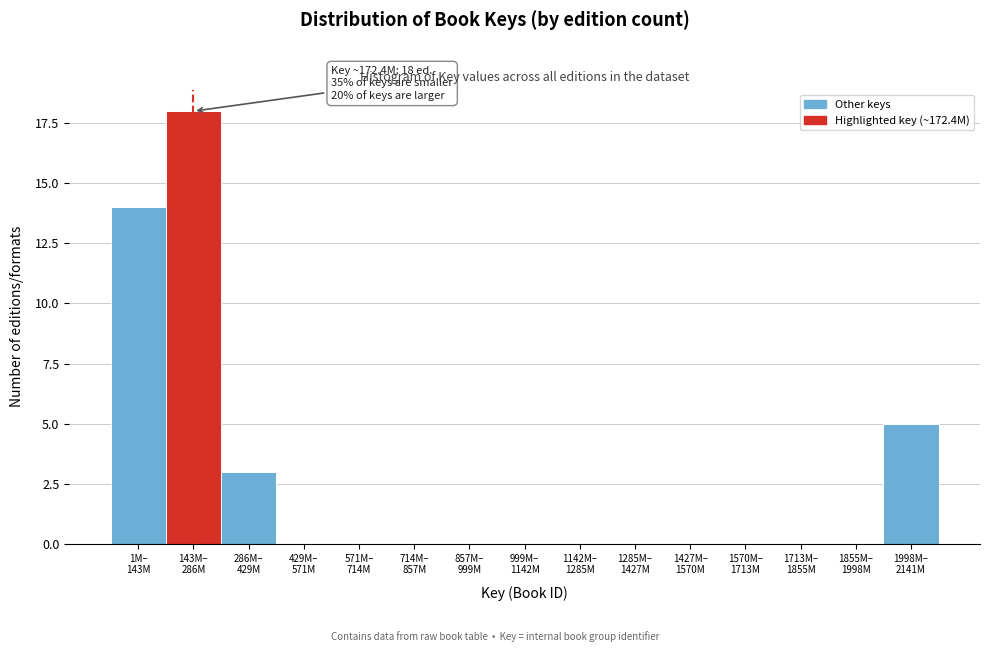

What is the greatest value displayed?

18